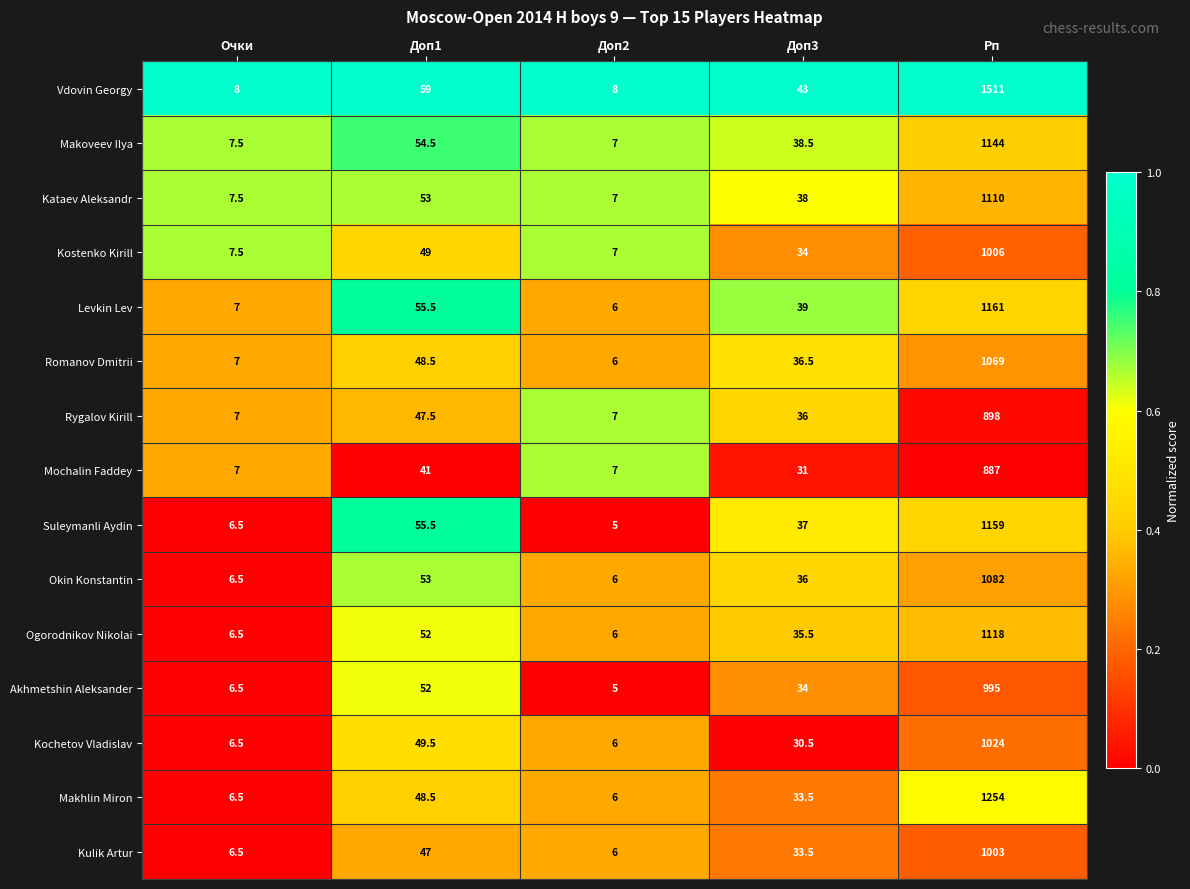

At which label does Romanov Dmitrii first exceed 36?

Доп1